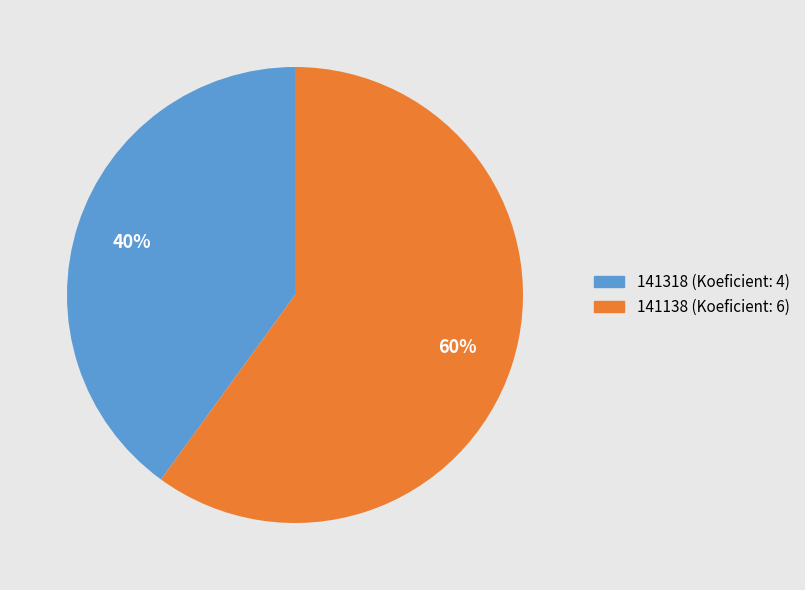

To the nearest percent, what is the difference between the 141138 and 141318 slice percentages?

20%